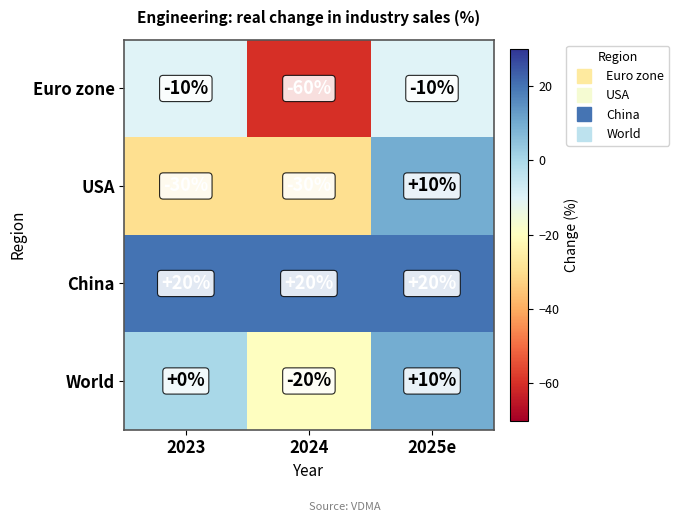

What is the sum of all China values?

60